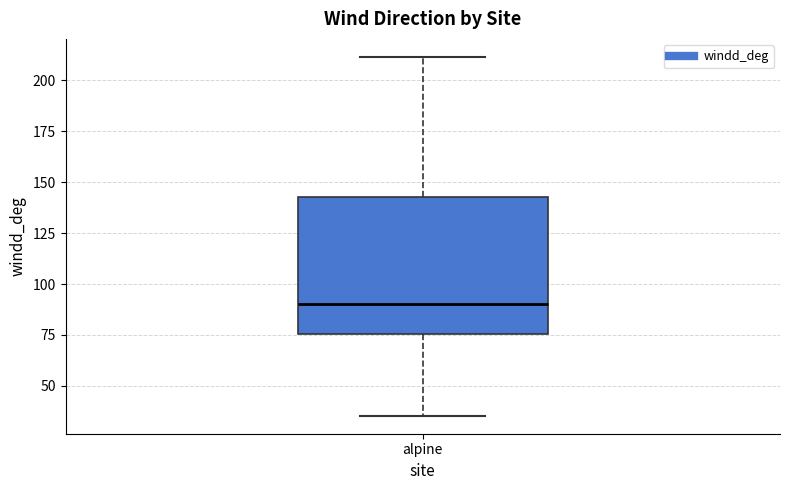

Read this box plot against the y-axis: the position of the median line, the range covered by the box, and the ends of both whiskers. The values are not printed on the chart, so give them approximately, as read against the axis.

median 90, box 75 to 145, whiskers 35 to 210